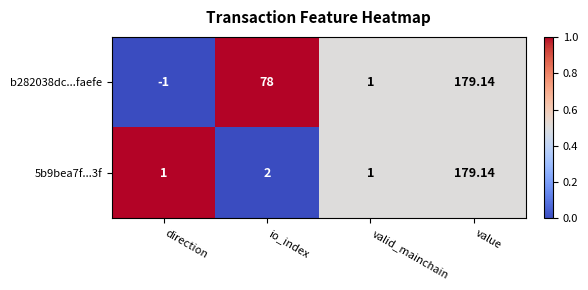

Which category has the lowest value across all series?

direction